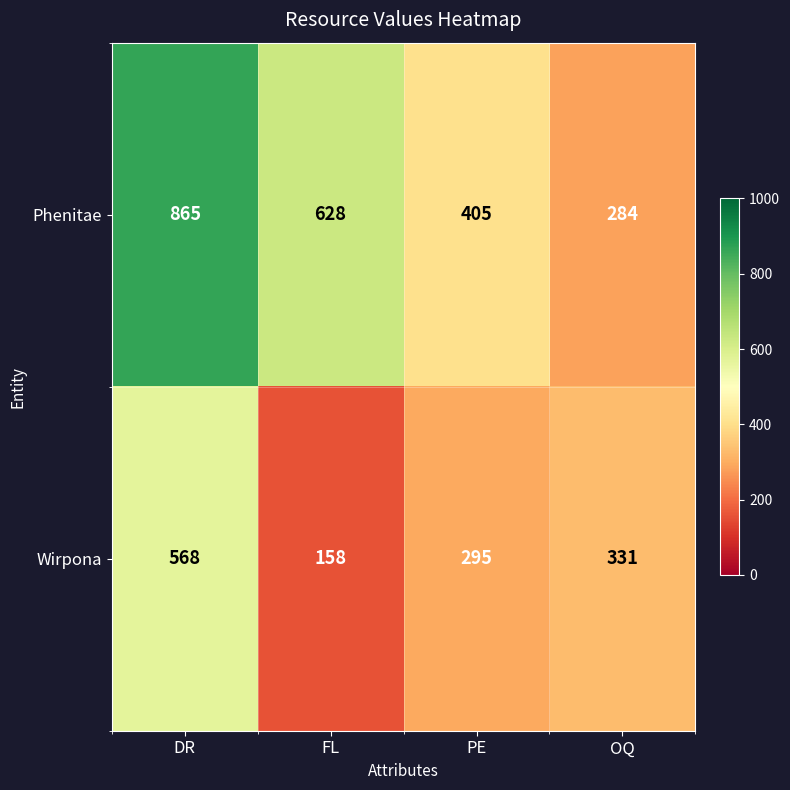

Reading right to left, what are all the values shown in this chart?

Phenitae: 284	405	628	865
Wirpona: 331	295	158	568